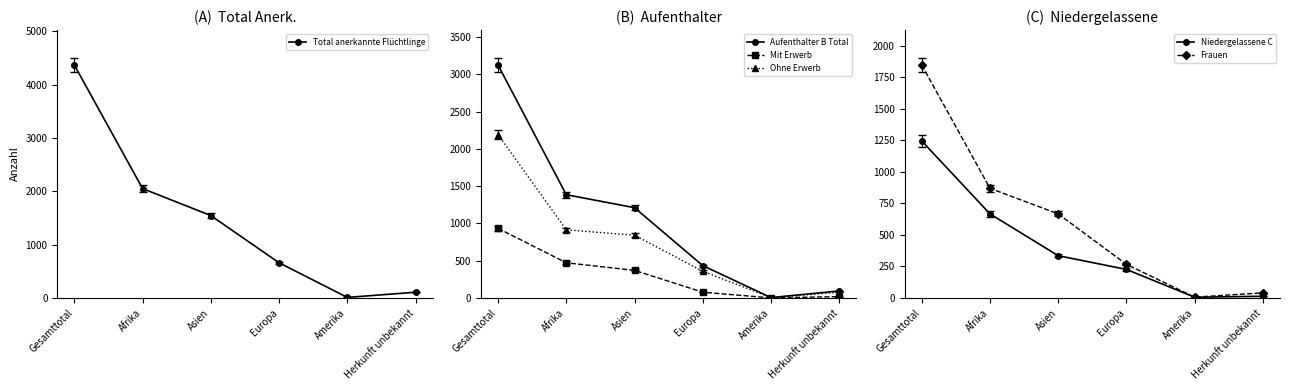

Read the Mit Erwerb value at Gesamttotal, to the nearest 100.

900